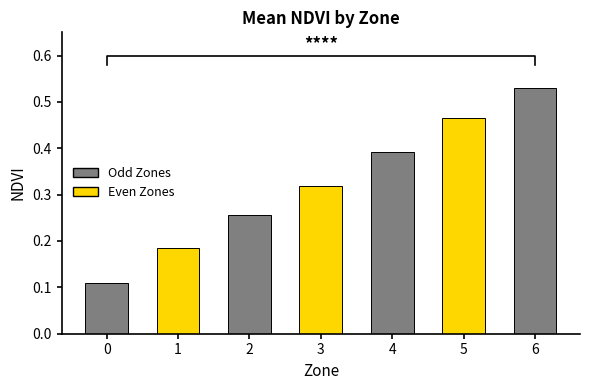

What is the value of the 1st bar from the left?

0.1